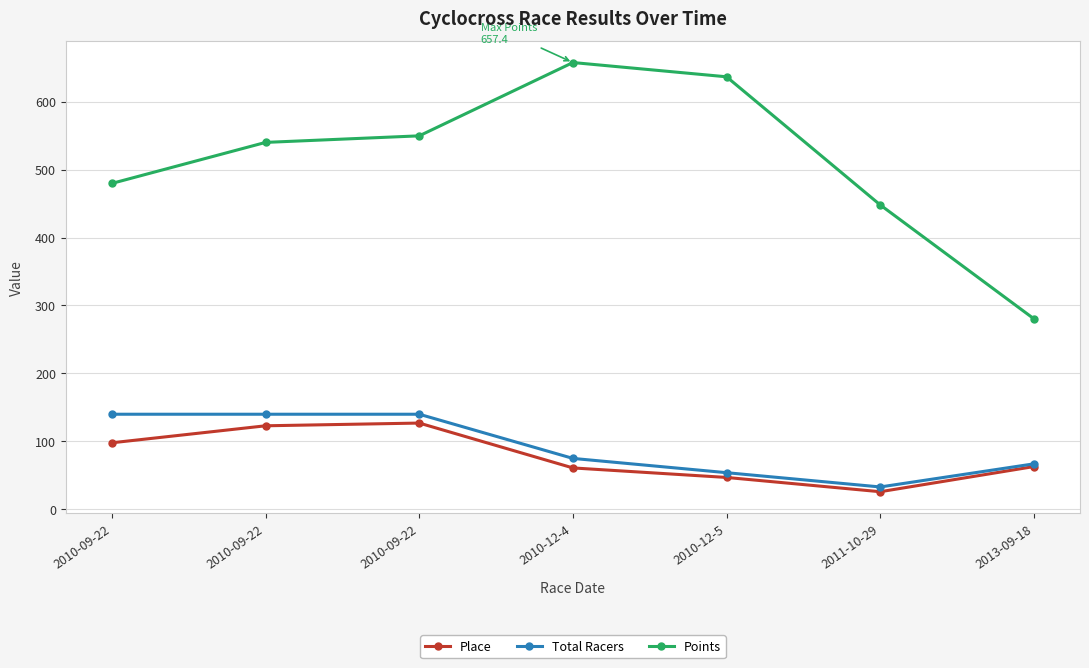

What is the sum of all Place values?

545.0